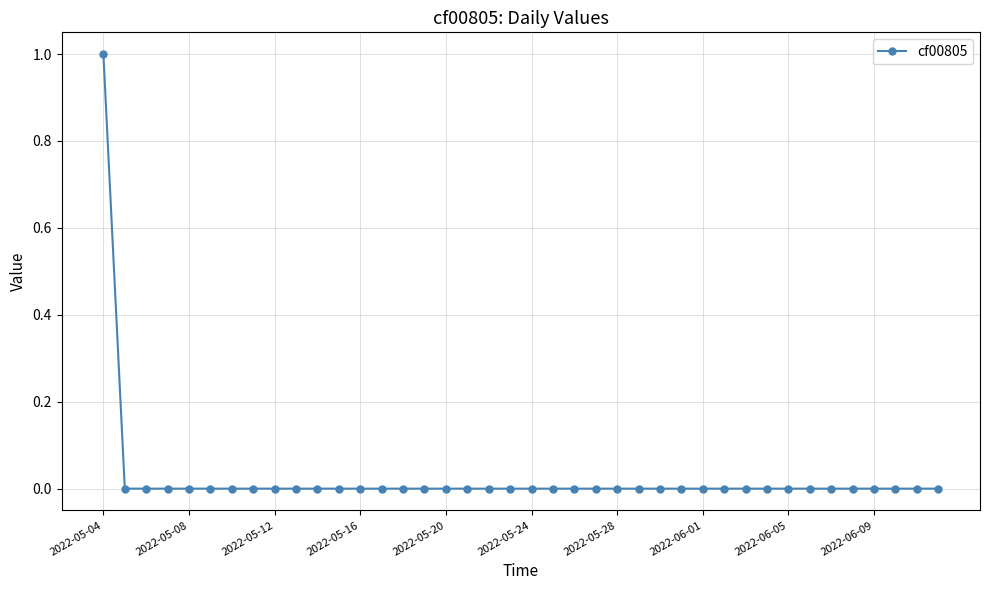

How many lines are shown in the chart?

1